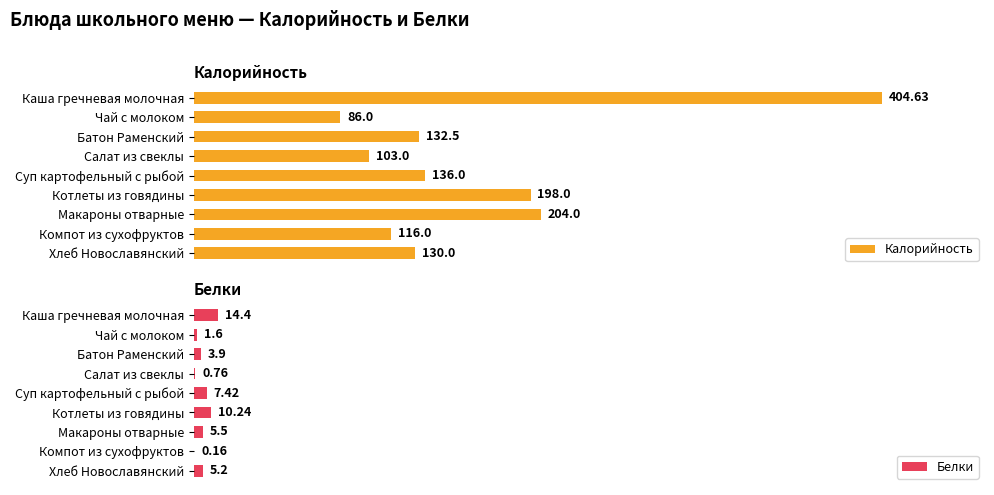

At which label does Калорийность reach its minimum?

Чай с молоком